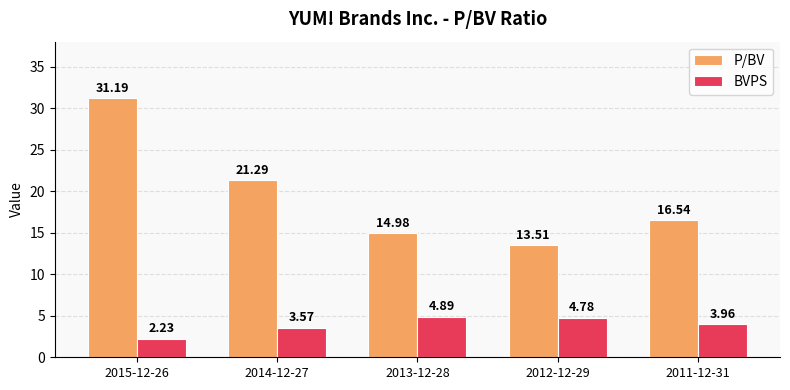

Rank the series by their average value, from lowest to highest.

BVPS, P/BV